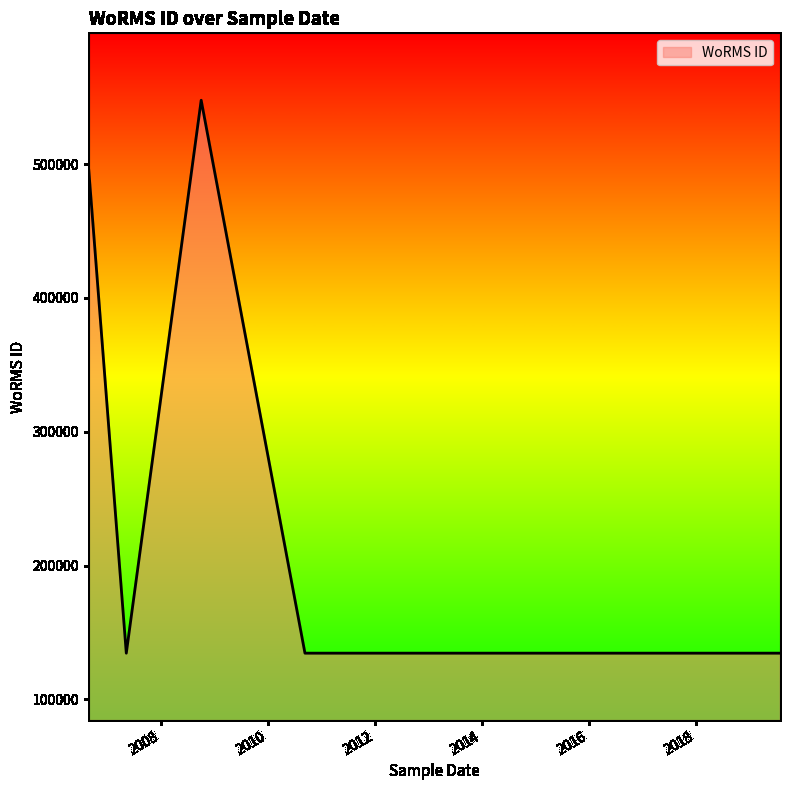

How many values exceed 495347?

2